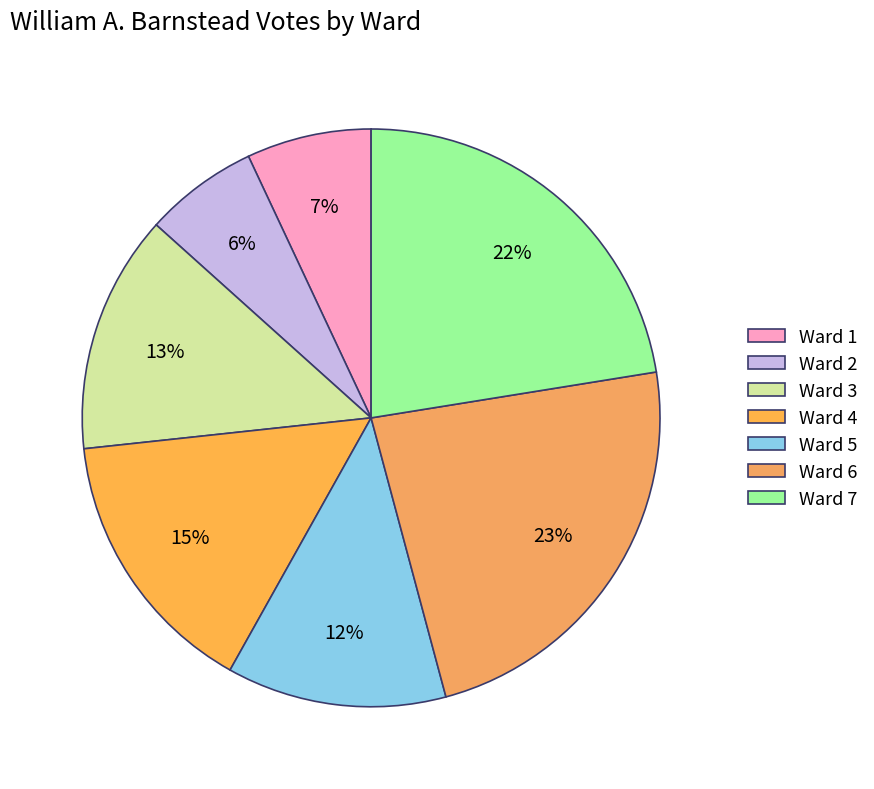

Approximately how many times larger is the value at Ward 5 compared to Ward 3?

0.9